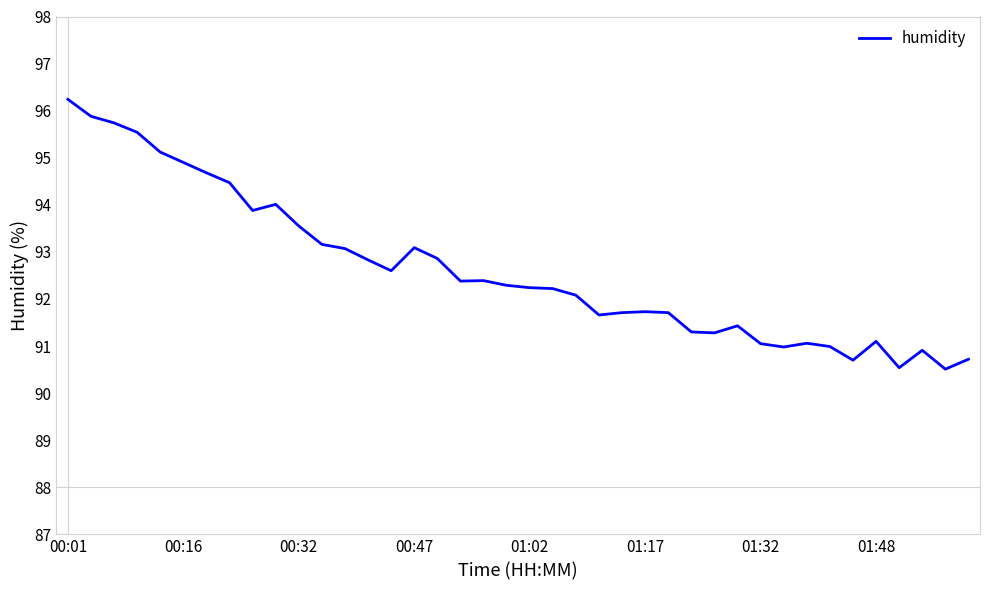

What is the minimum value shown in the chart?

90.5